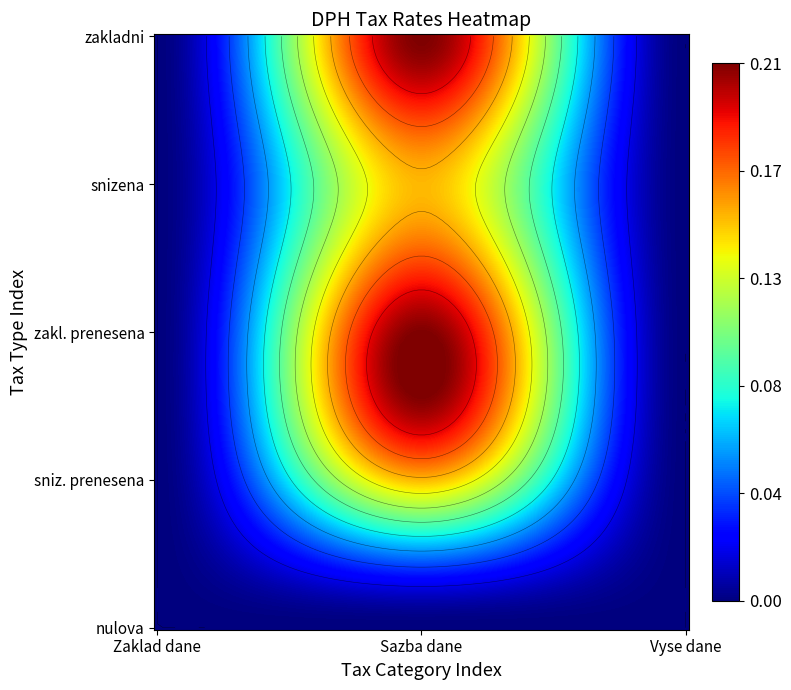

True or false: snizena has a value of 0.1 at 1.

True